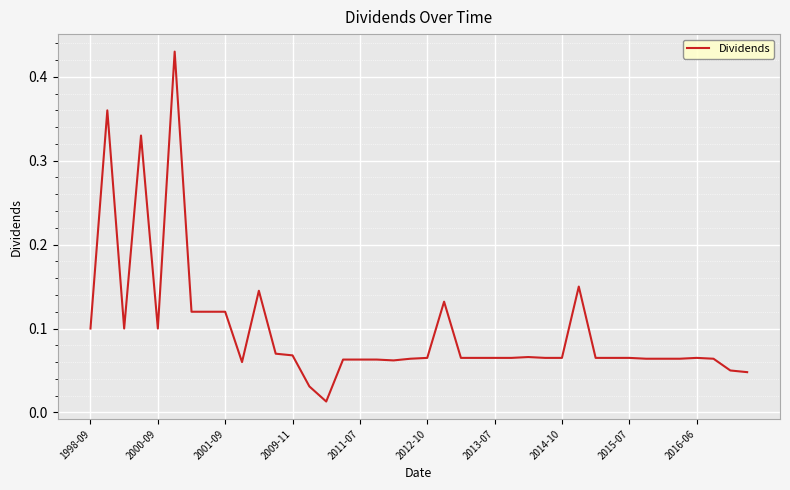

Reading left to right, what are all the values shown in this chart?

0.1	0.4	0.1	0.3	0.1	0.4	0.1	0.1	0.1	0.1	0.1	0.1	0.1	0.0	0.0	0.1	0.1	0.1	0.1	0.1	0.1	0.1	0.1	0.1	0.1	0.1	0.1	0.1	0.1	0.1	0.1	0.1	0.1	0.1	0.1	0.1	0.1	0.1	0.1	0.0